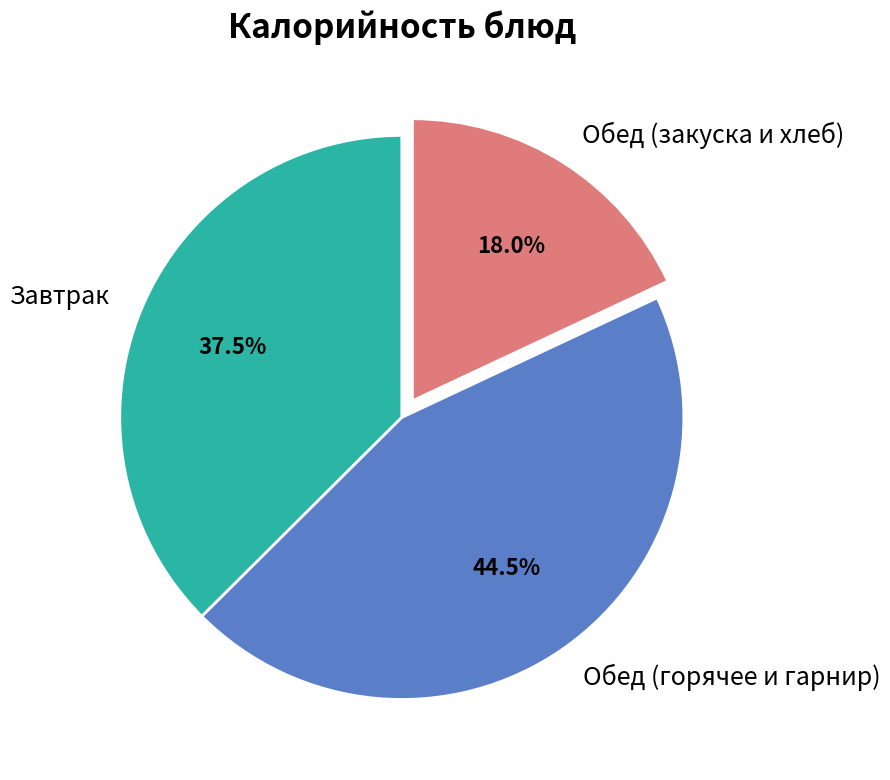

Rank the categories by value from highest to lowest.

Обед (горячее и гарнир), Завтрак, Обед (закуска и хлеб)